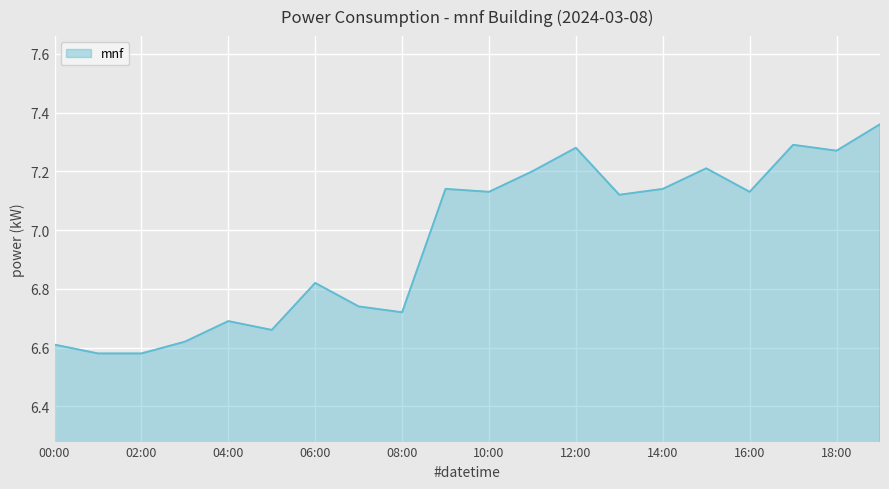

What is the difference between the maximum and minimum values?

0.8